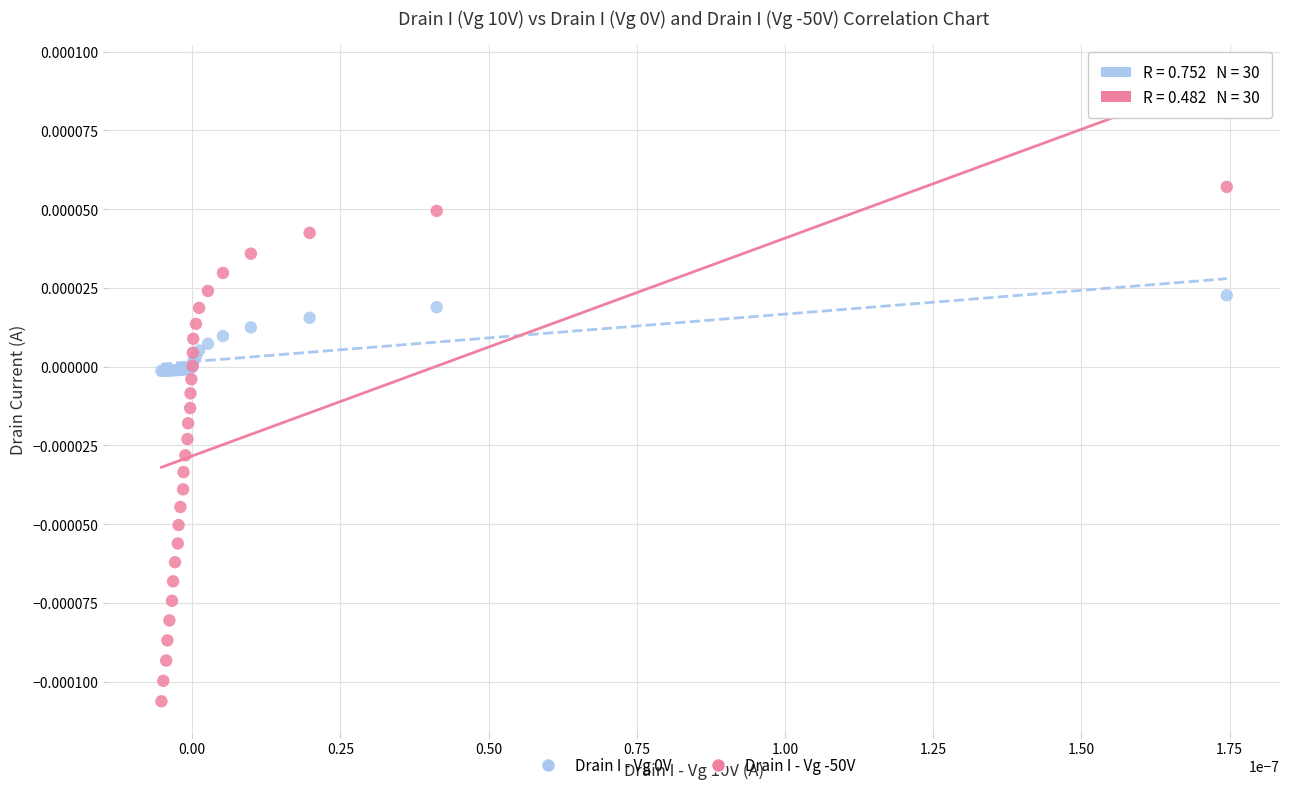

Which series contains the lowest Y value?

Drain I - Vg -50V